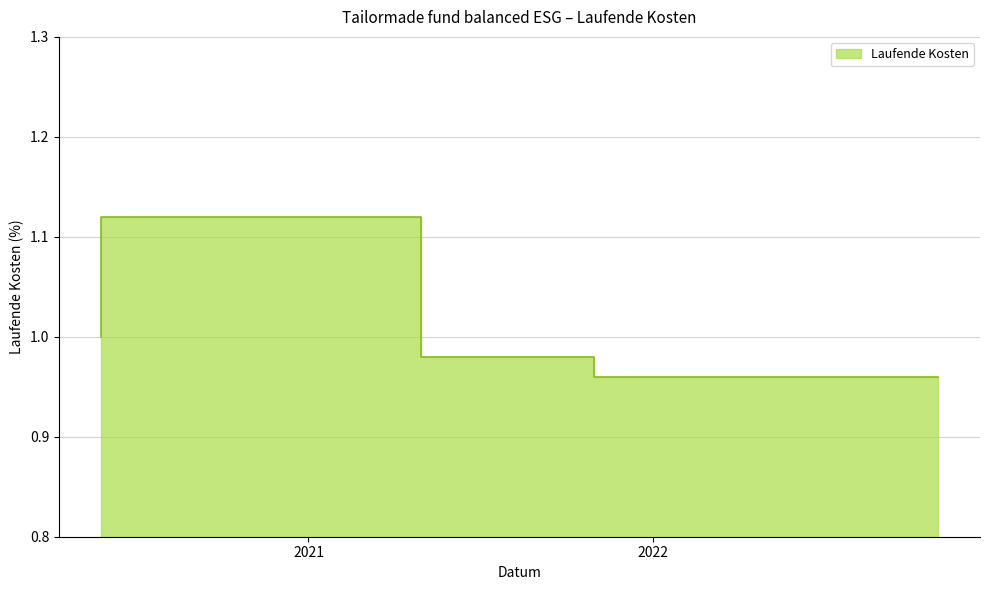

What is the value of the 3rd point from the left?

1.0